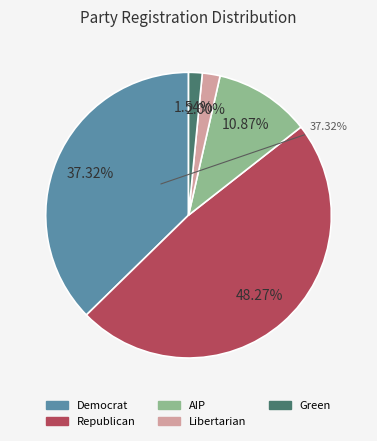

Combined, what portion of the pie is 40040 and 10010?

11.0%